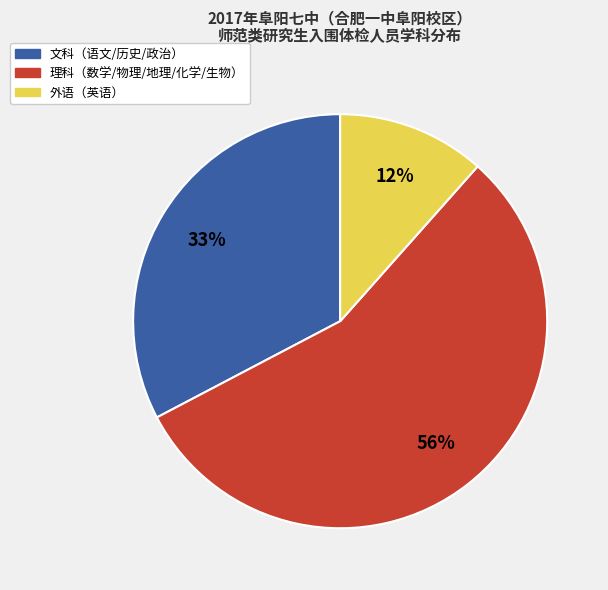

Is there any slice that represents more than half of the pie?

Yes